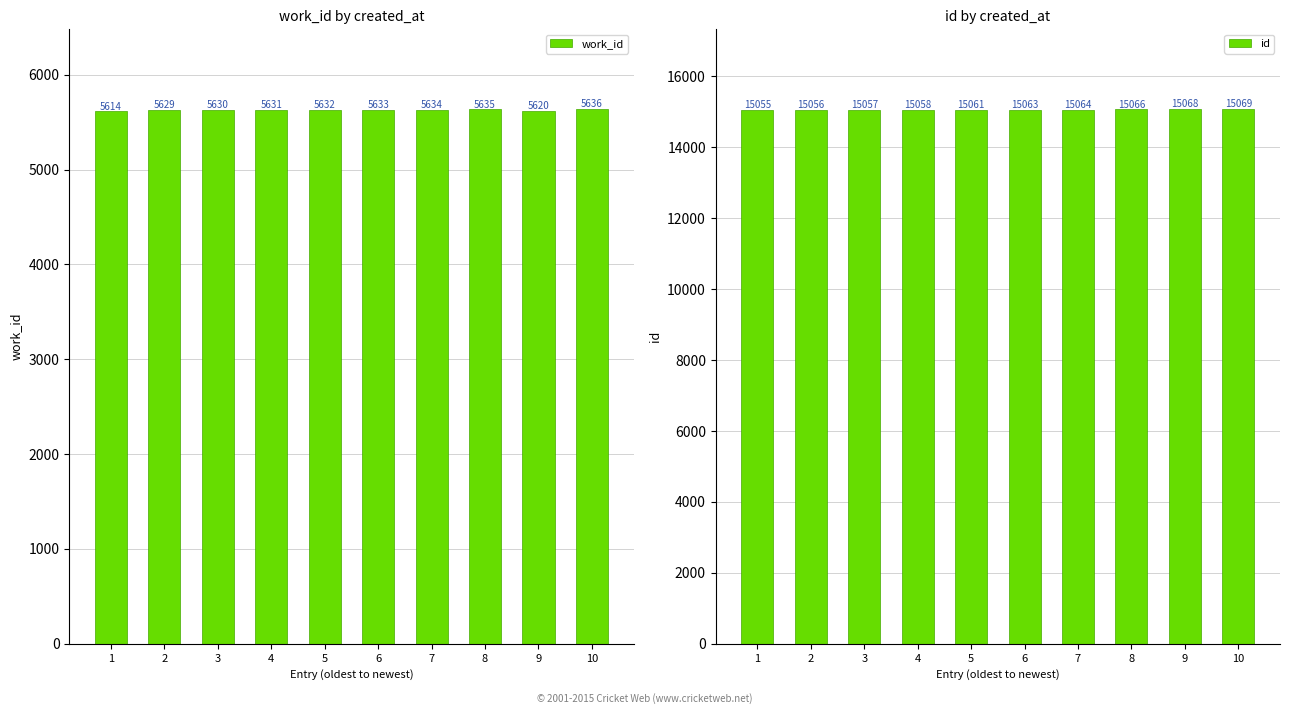

At which label is work_id closest to 5625?

2